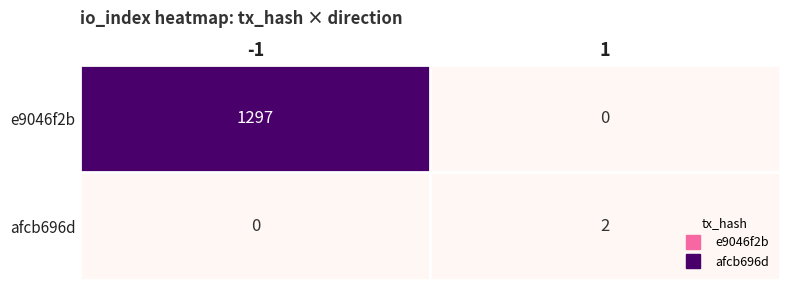

At -1, list the series in order from smallest to largest.

afcb696d, e9046f2b